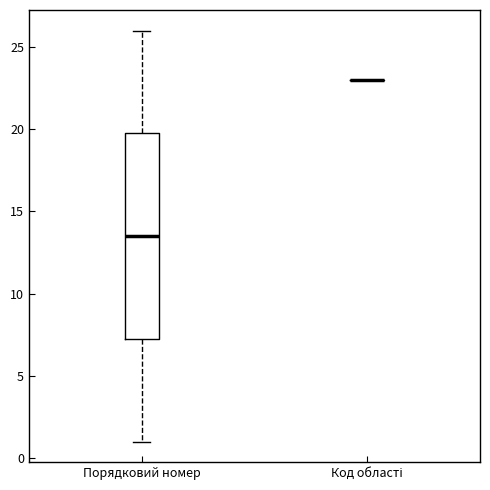

Which box is the tallest, from its lower edge to its upper edge?

Порядковий номер